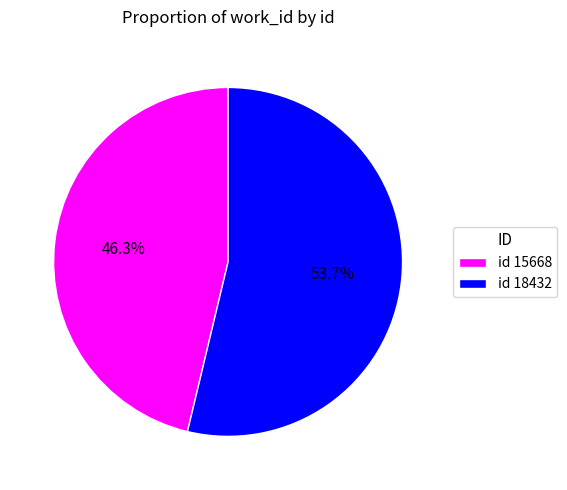

What is the largest slice in the pie chart?

id 18432